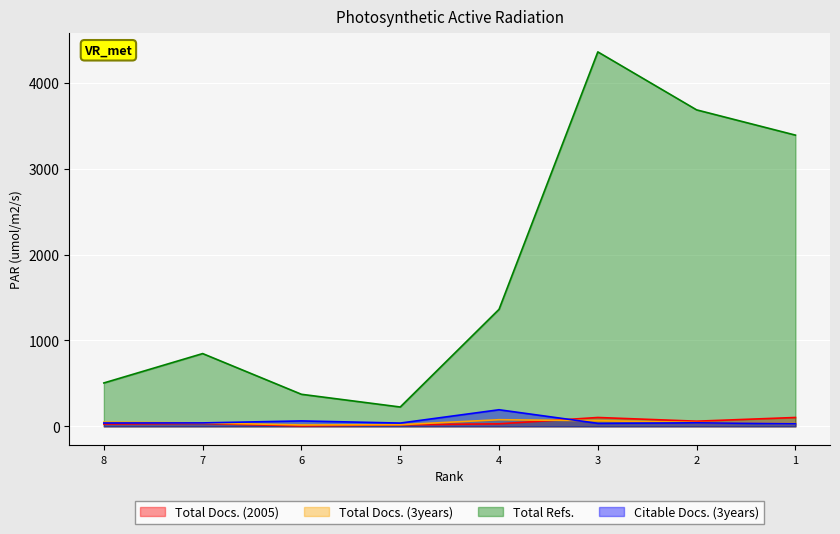

Count the Total Docs. (3years) values in the range 32 to 66.

5